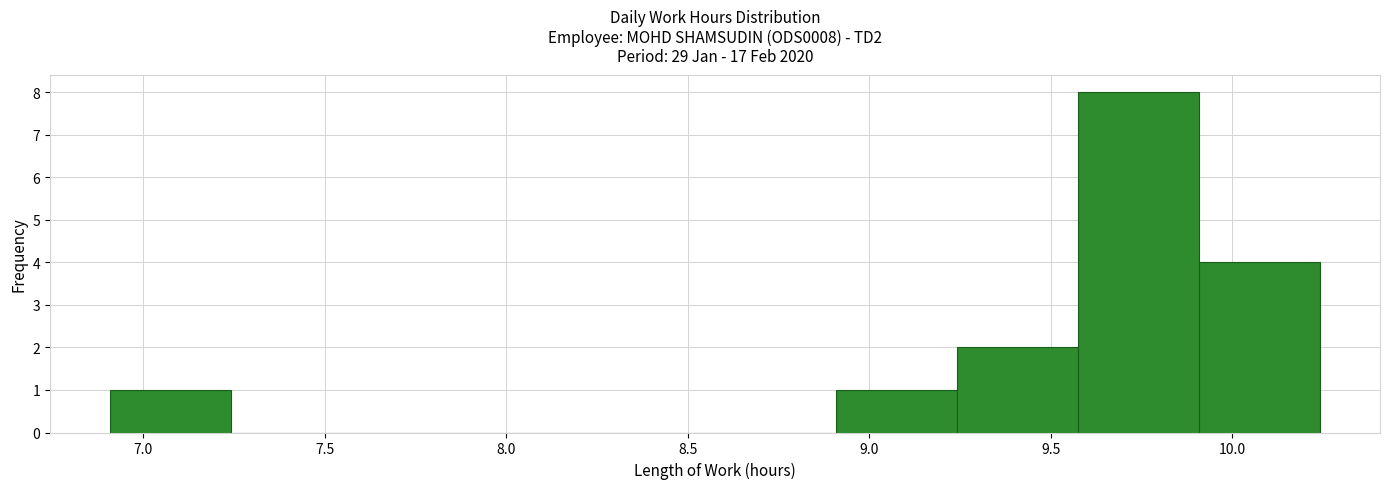

Over which range of the x-axis is the bar tallest?

9.55 to 9.90